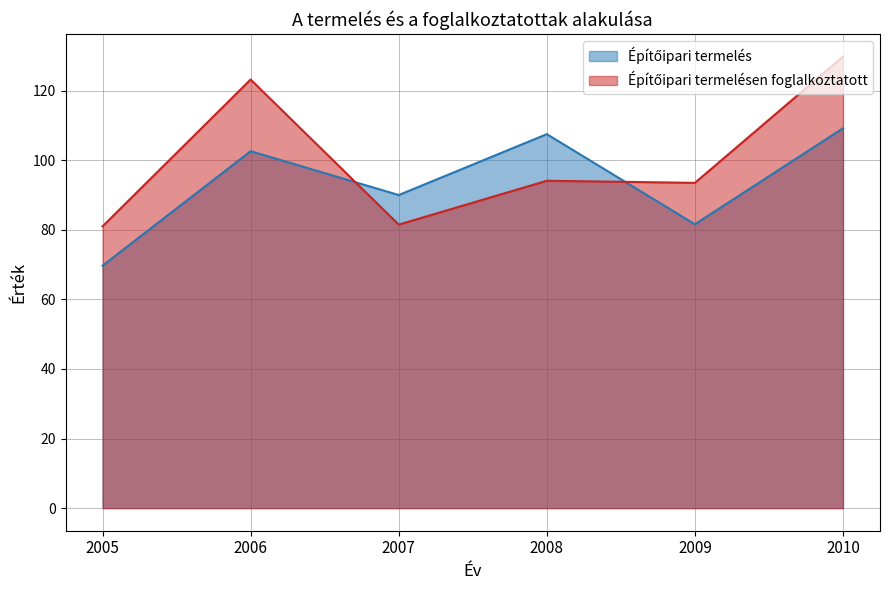

What is the minimum value for Építőipari termelés?

69.7